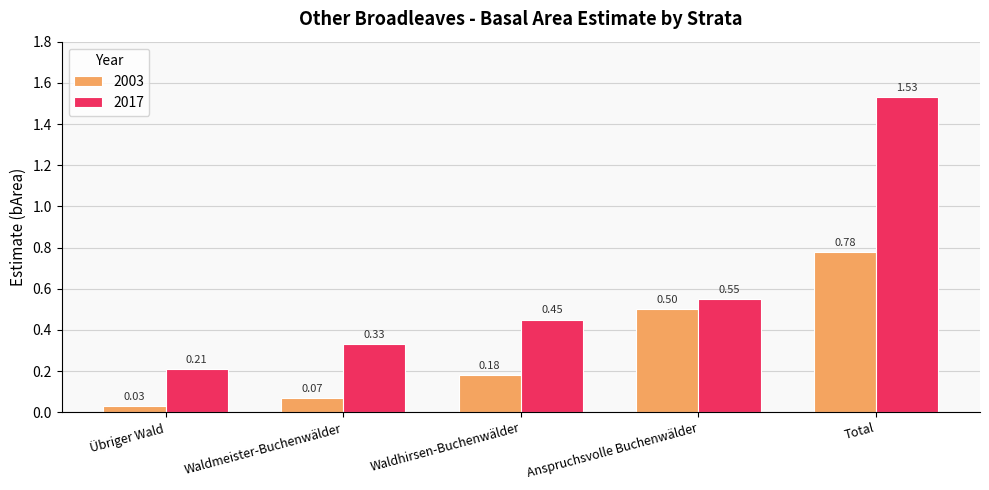

What is the sum of all 2017 values?

3.1